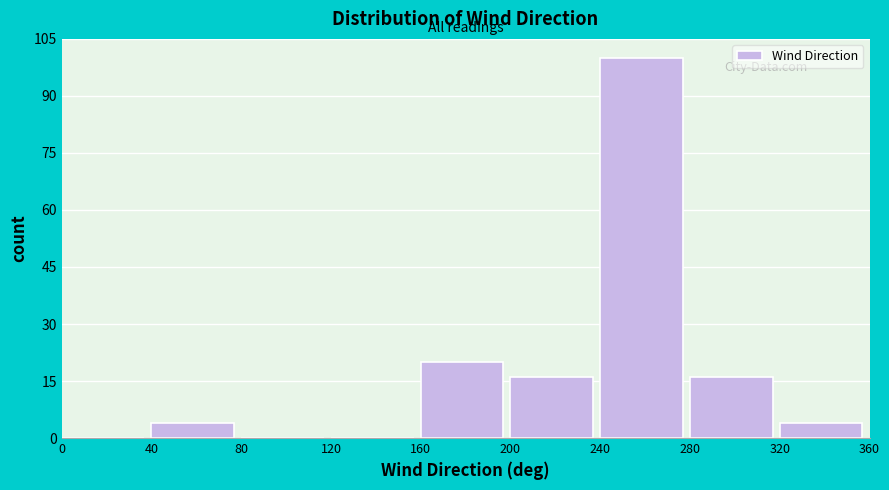

What is the height of the bar covering 200 to 240 on the x-axis? The values are not printed on the chart, so give them approximately, as read against the axis.

16